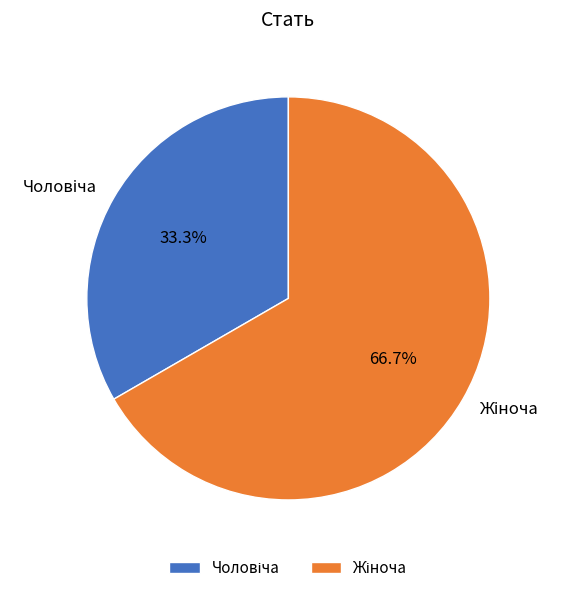

How many segments does this pie chart have?

2